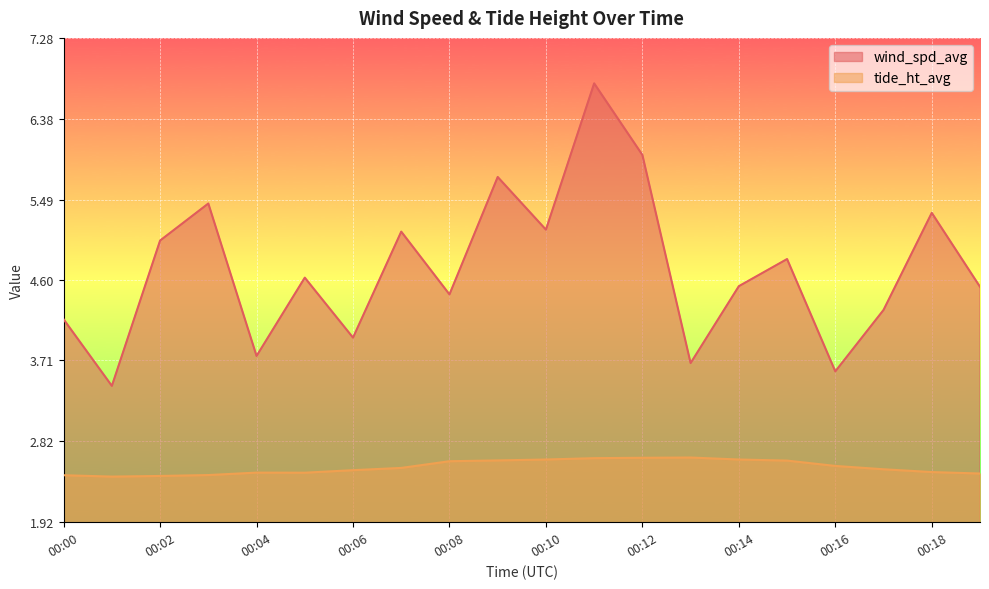

What value does the tide_ht_avg series have at 00:06?

2.5